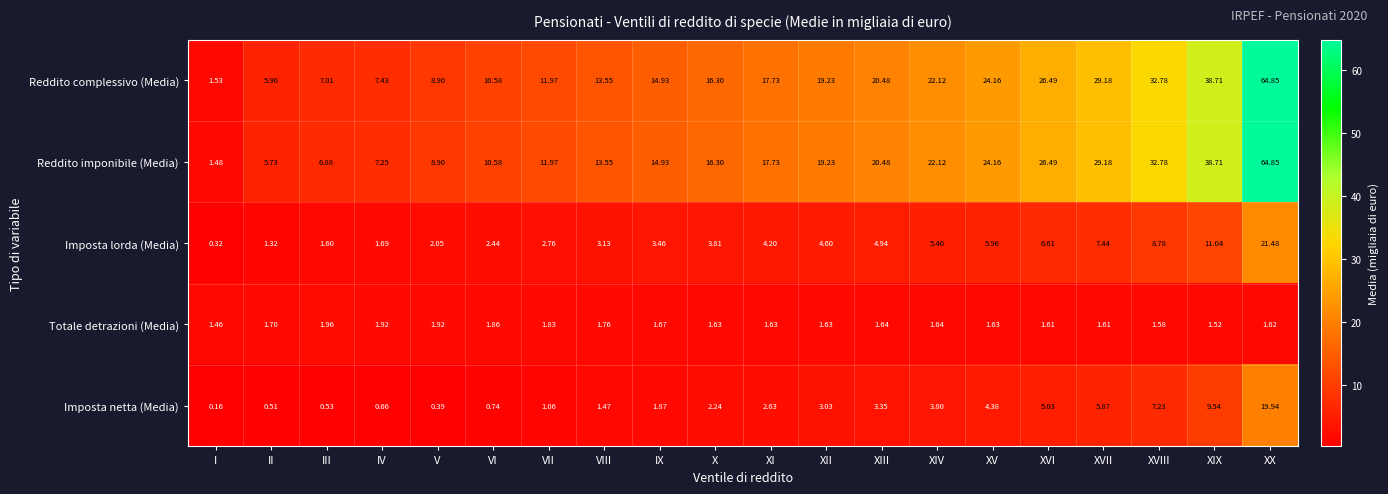

Which category has the highest value across all series?

XX